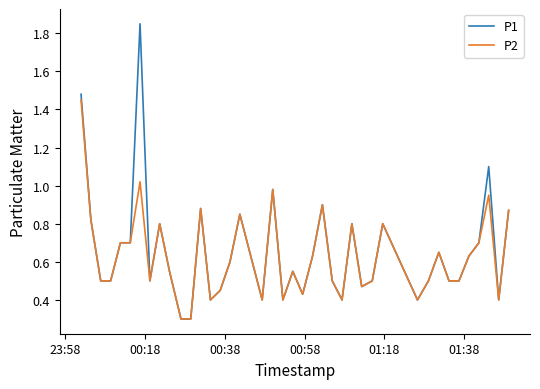

Rank the series by their maximum value, from lowest to highest.

P2, P1